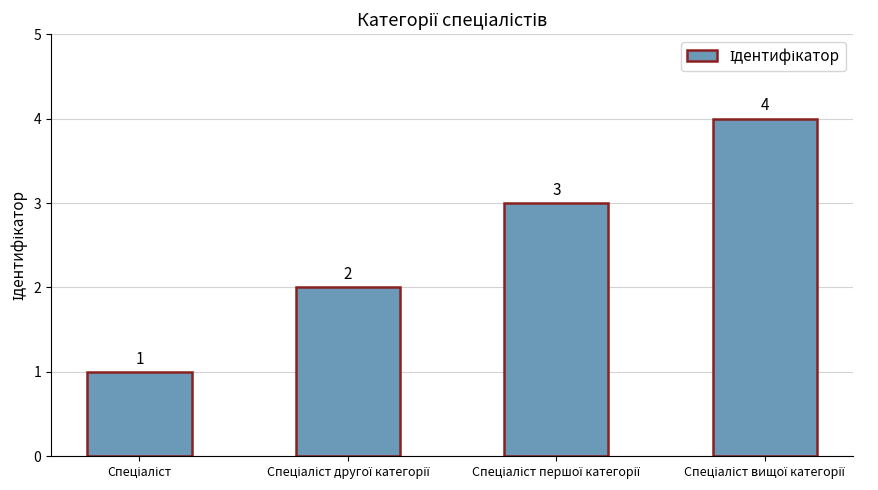

Count the number of categories in the chart.

4